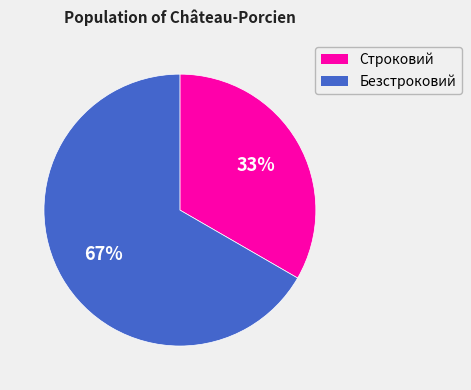

Rank the categories by value from highest to lowest.

Безстроковий, Строковий